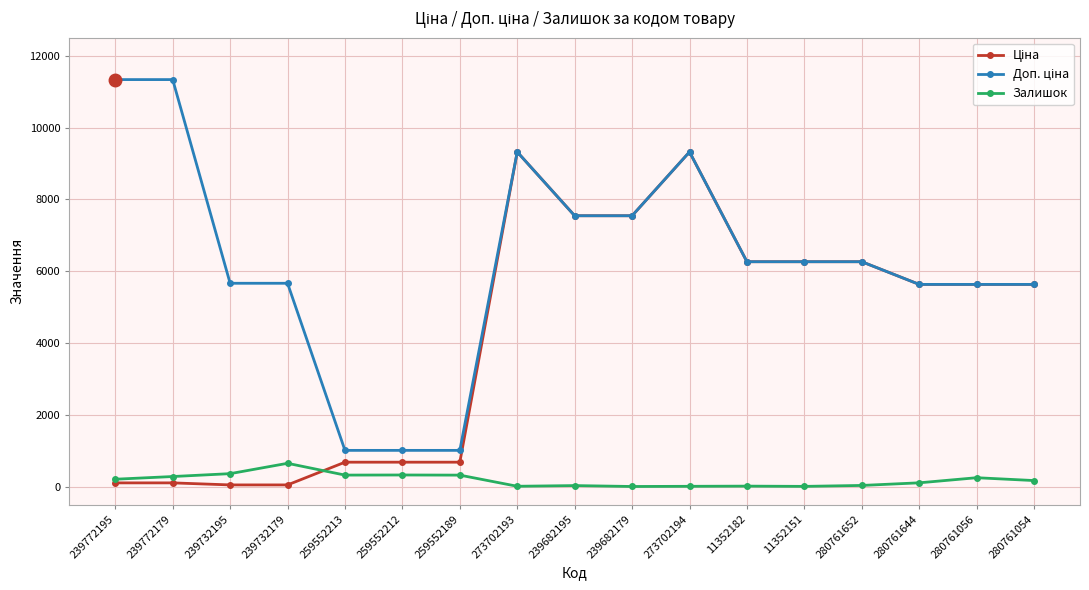

True or false: Залишок has more than 2 points higher than both neighbors.

True